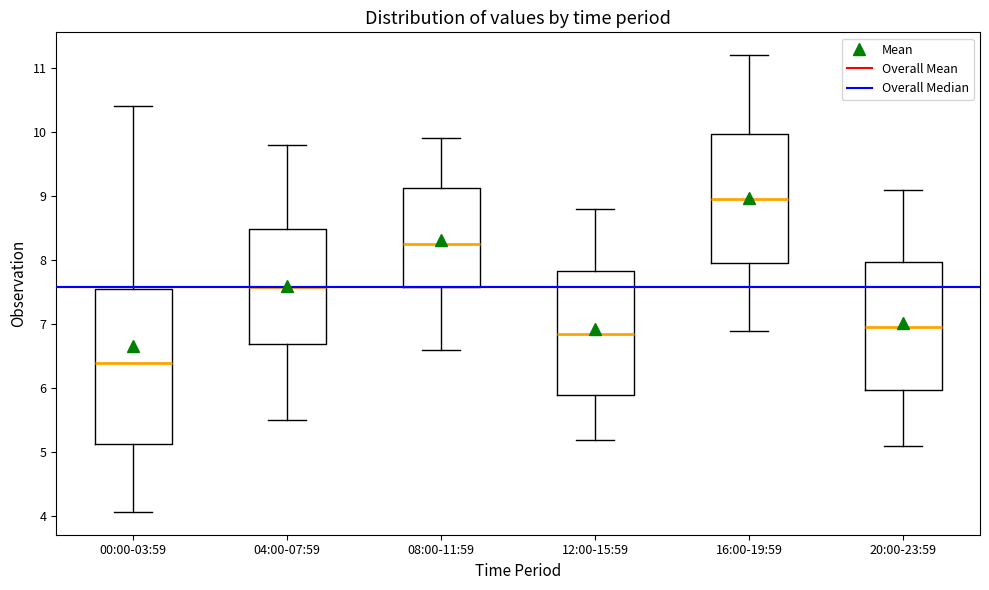

Comparing the boxes themselves (not the whiskers), which one is the tallest?

00:00-03:59